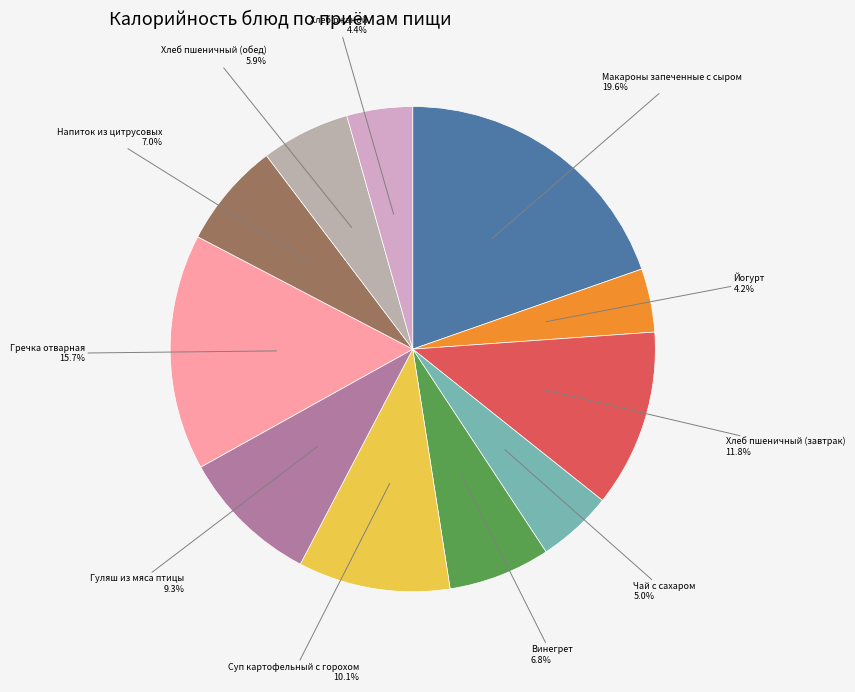

To the nearest percent, what is the average slice percentage?

9%